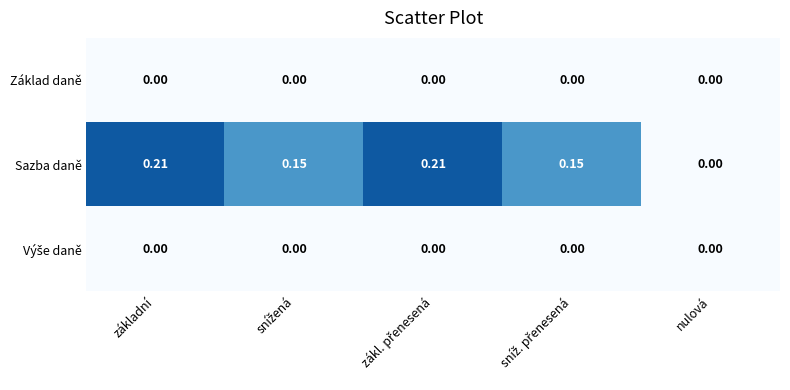

At which label is Sazba daně closest to 0?

nulová